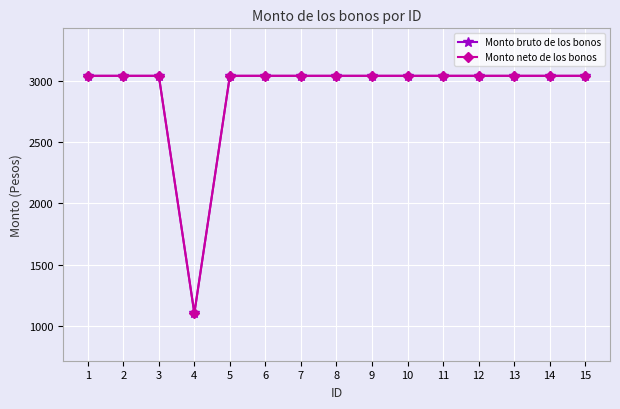

How many lines are shown in the chart?

2